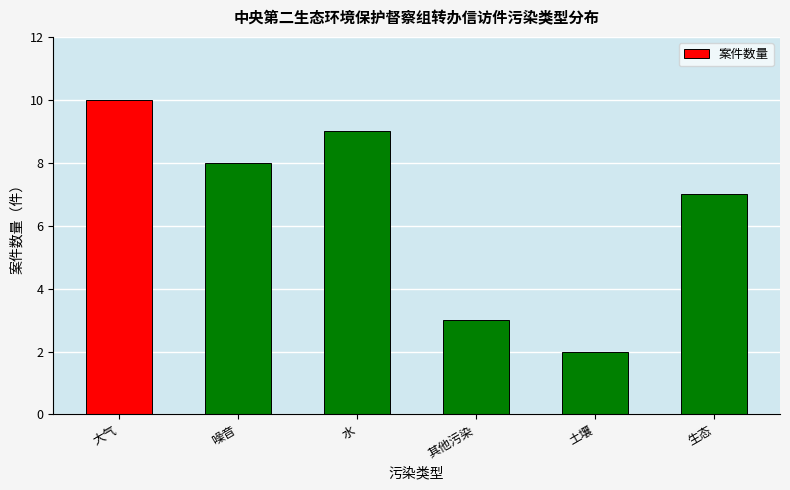

What is the value of the 3rd bar from the left?

9